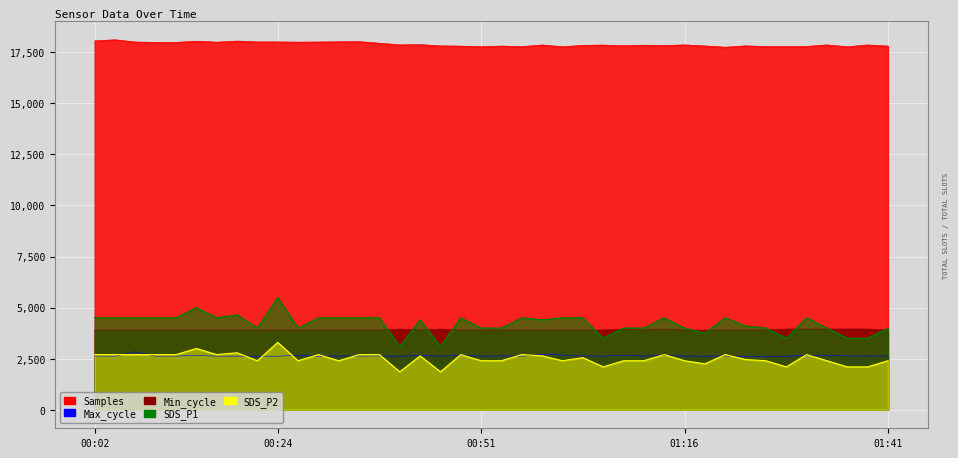

What are all the series names shown in the legend?

Samples, Max_cycle, Min_cycle, SDS_P1, SDS_P2